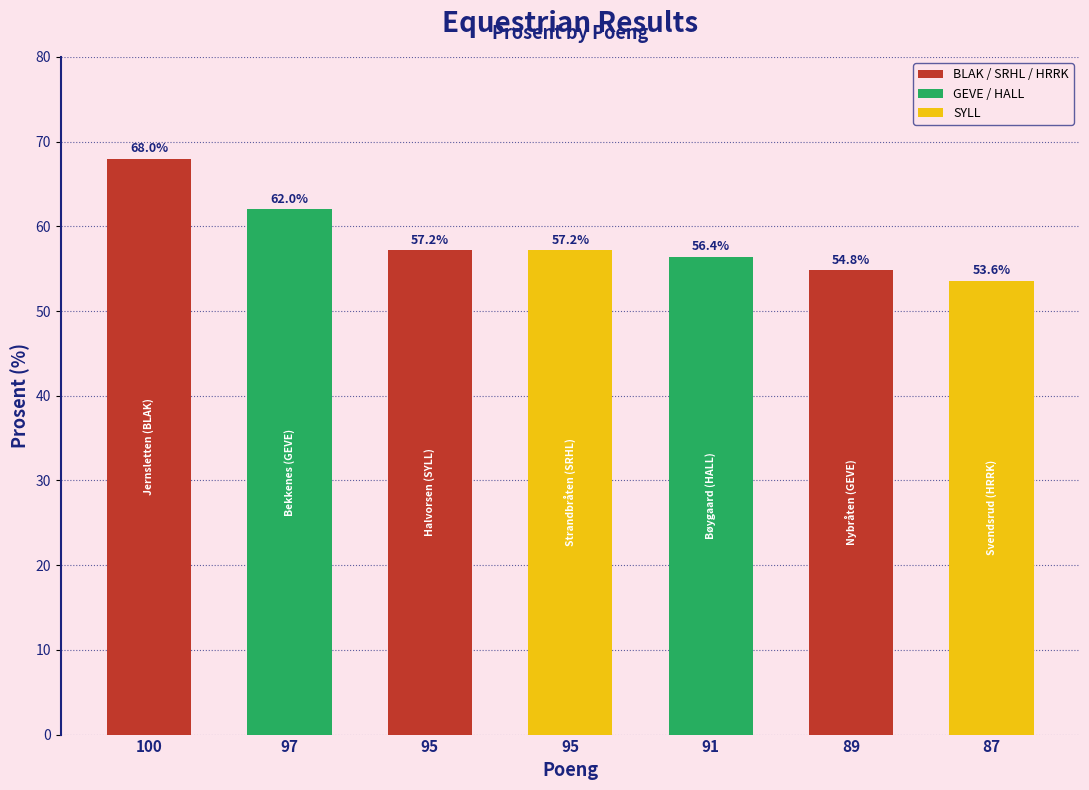

How many data points are above 57?

4